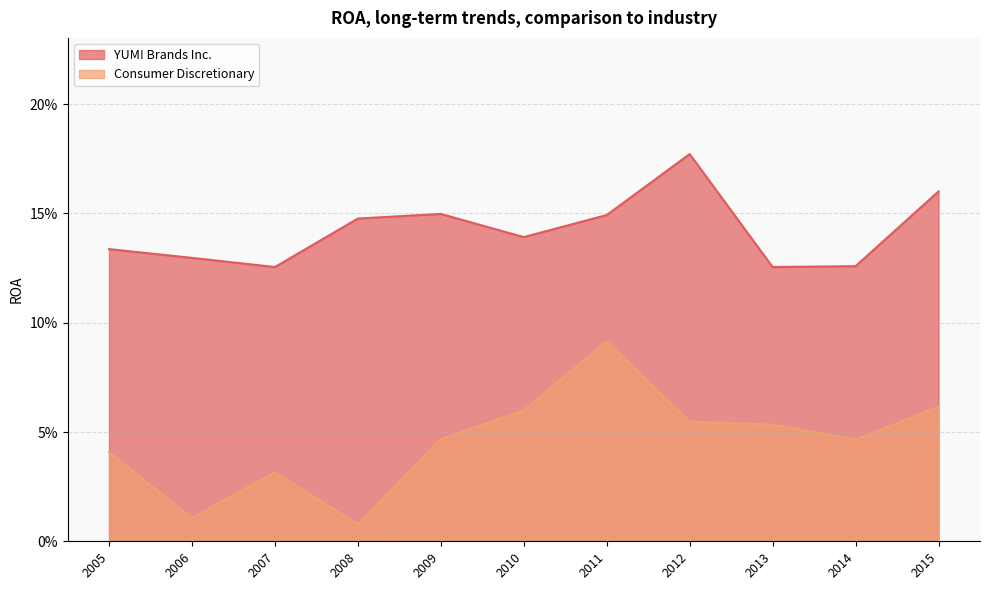

Reading right to left, list all the values displayed in this chart.

YUM! Brands Inc.: 0.1	0.1	0.1	0.1	0.1	0.1	0.1	0.2	0.1	0.1	0.2
Consumer Discretionary: 0.0	0.0	0.0	0.0	0.0	0.1	0.1	0.1	0.1	0.0	0.1